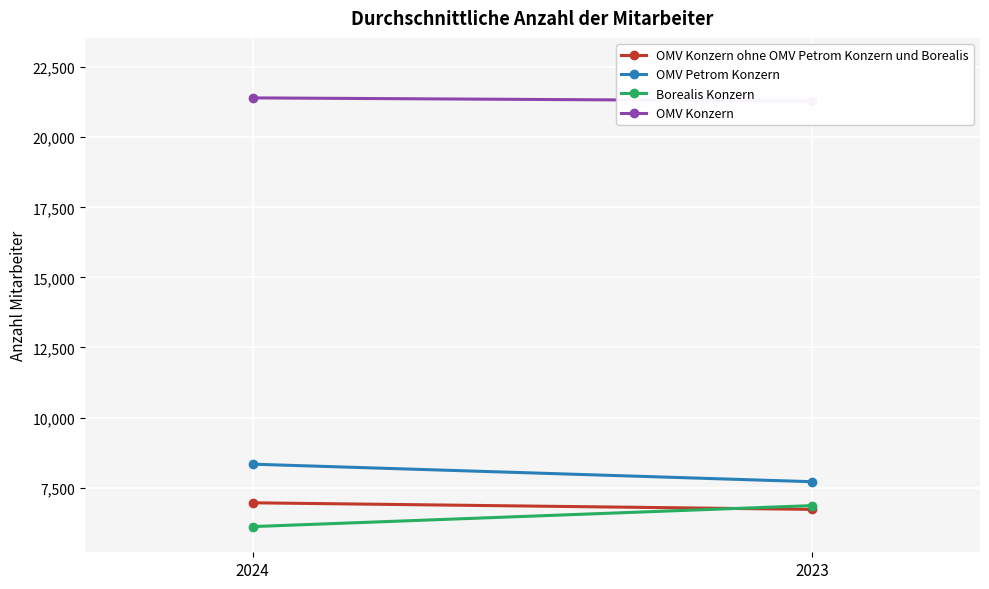

Reading left to right, what are all the values shown in this chart?

OMV Konzern ohne OMV Petrom Konzern und Borealis: 6959	6724
OMV Petrom Konzern: 8337	7711
Borealis Konzern: 6110	6859
OMV Konzern: 21406	21295